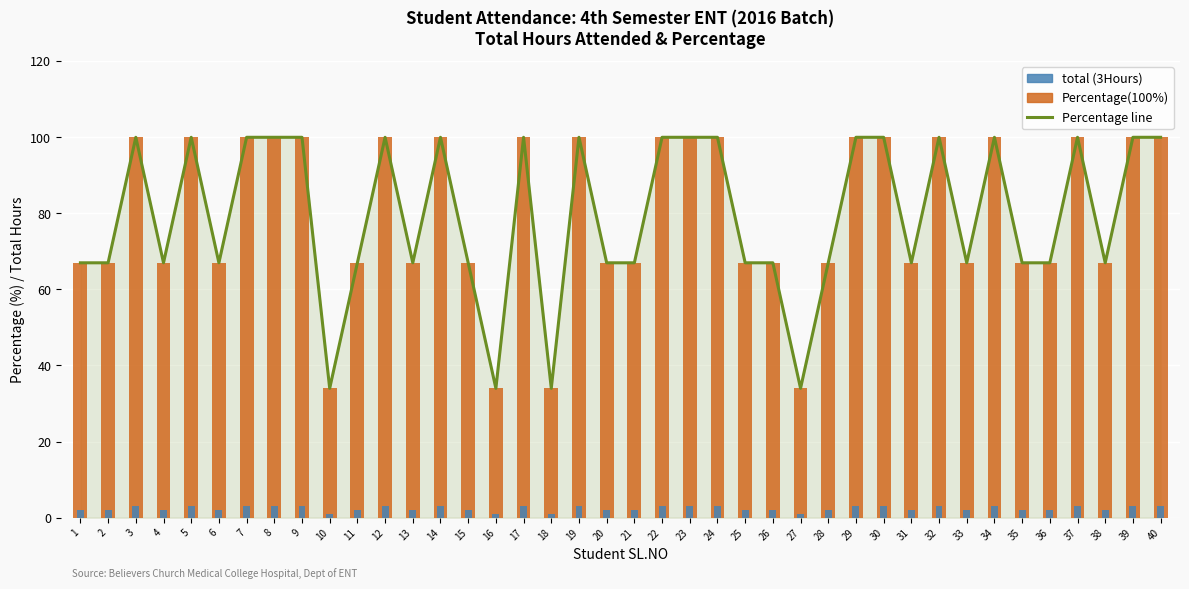

Reading left to right, what are all the values shown in this chart?

Percentage line: 67	67	100	67	100	67	100	100	100	34	67	100	67	100	67	34	100	34	100	67	67	100	100	100	67	67	34	67	100	100	67	100	67	100	67	67	100	67	100	100
Percentage(100%): 67	67	100	67	100	67	100	100	100	34	67	100	67	100	67	34	100	34	100	67	67	100	100	100	67	67	34	67	100	100	67	100	67	100	67	67	100	67	100	100
total (3Hours): 2	2	3	2	3	2	3	3	3	1	2	3	2	3	2	1	3	1	3	2	2	3	3	3	2	2	1	2	3	3	2	3	2	3	2	2	3	2	3	3